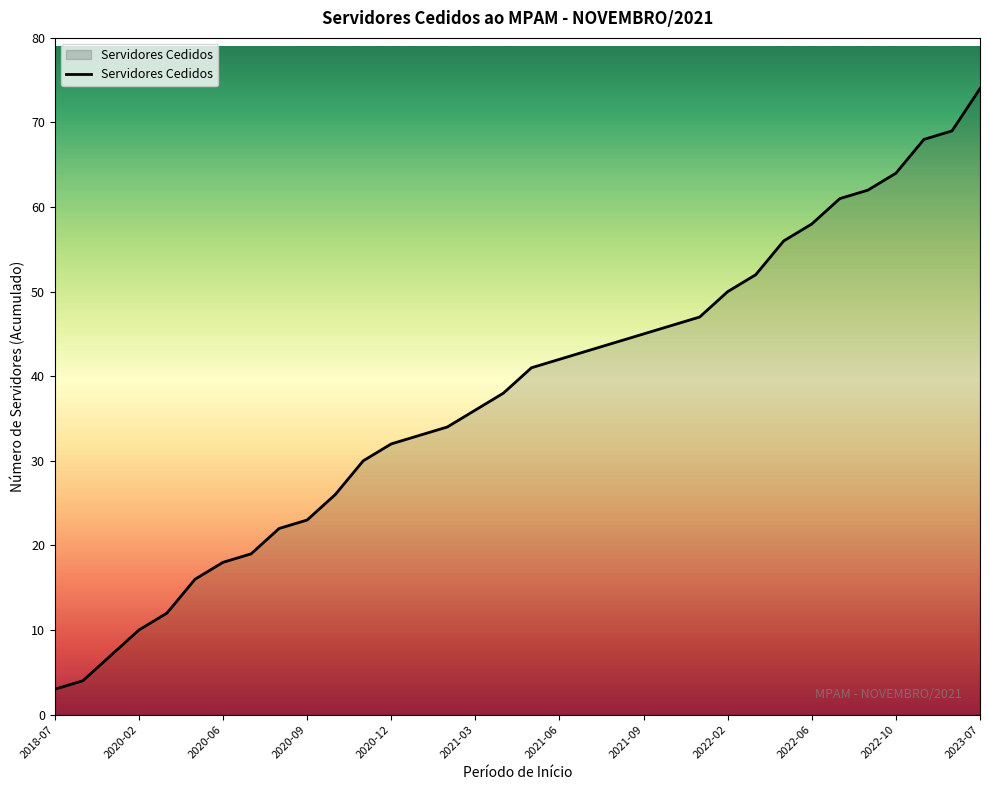

True or false: there are more than 0 points higher than both neighbors.

False